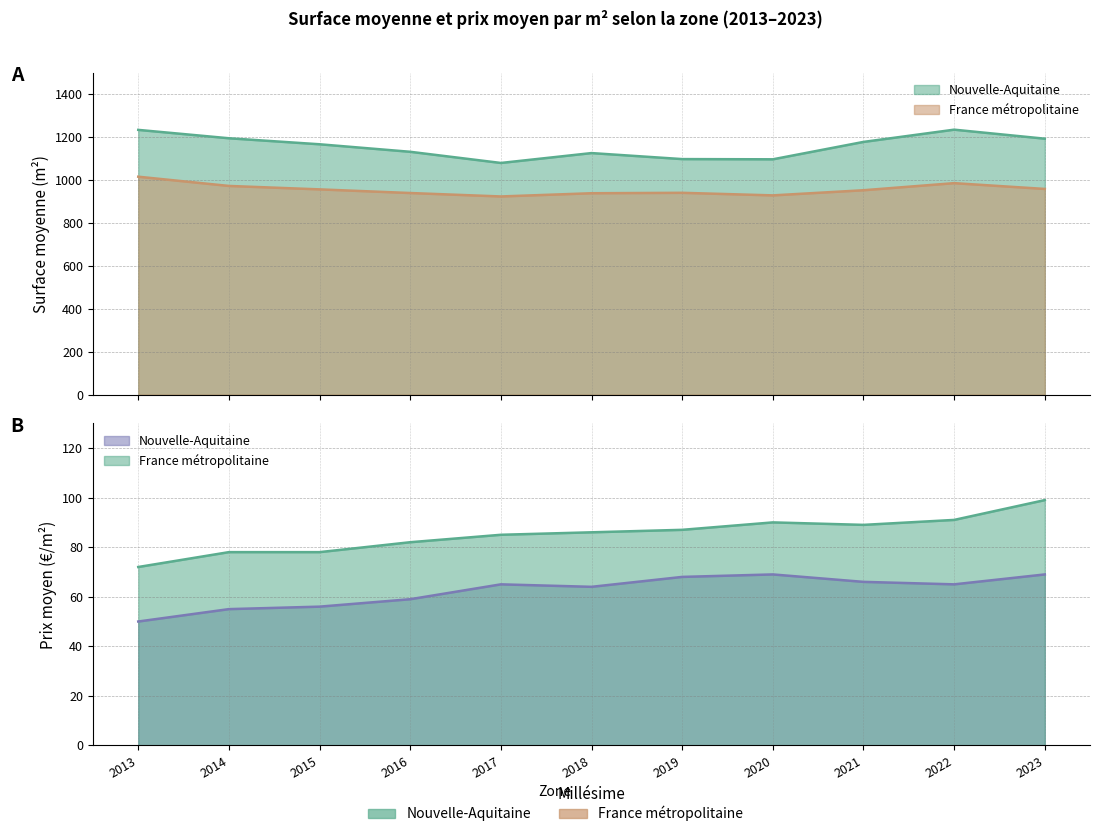

Which has a higher value, 2019 or 2013?

2013